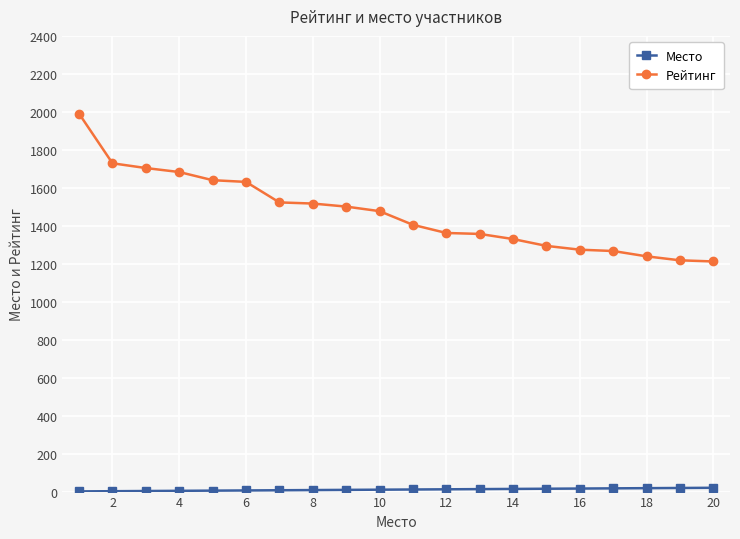

What is the minimum value for Рейтинг?

1212